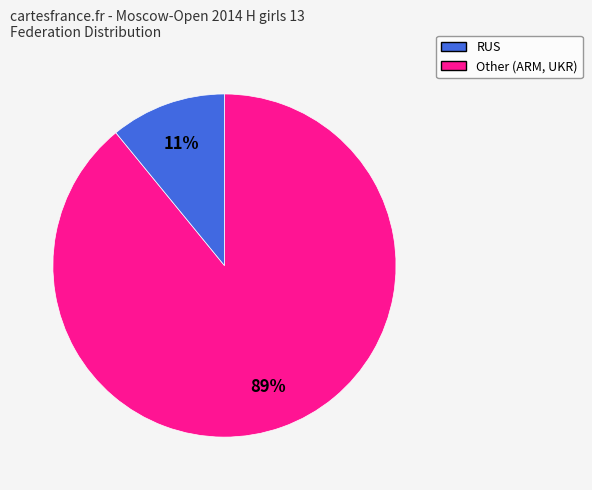

Combined, do Other and RUS account for over 50%?

Yes